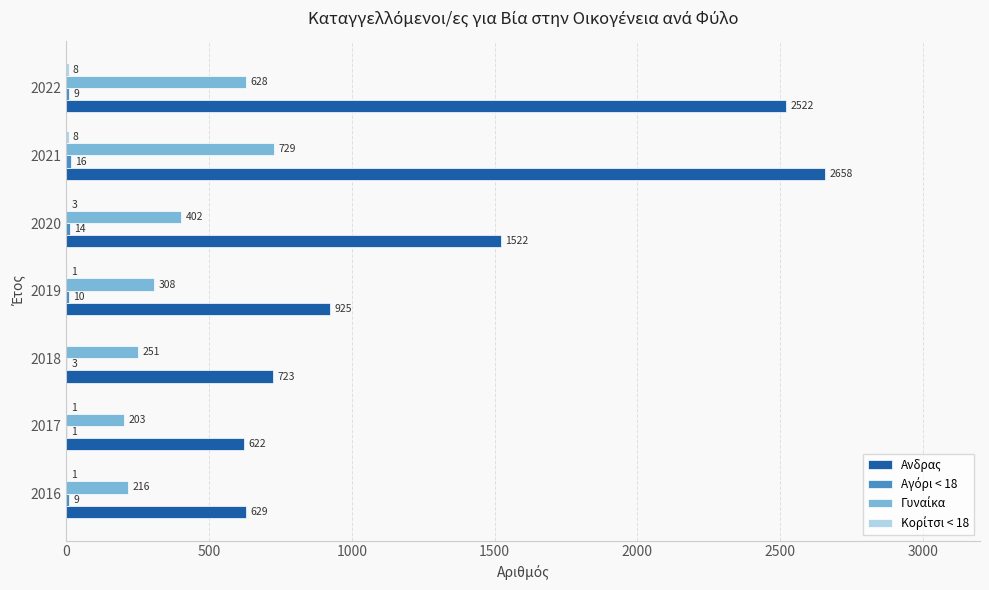

Which category has the highest value across all series?

2021